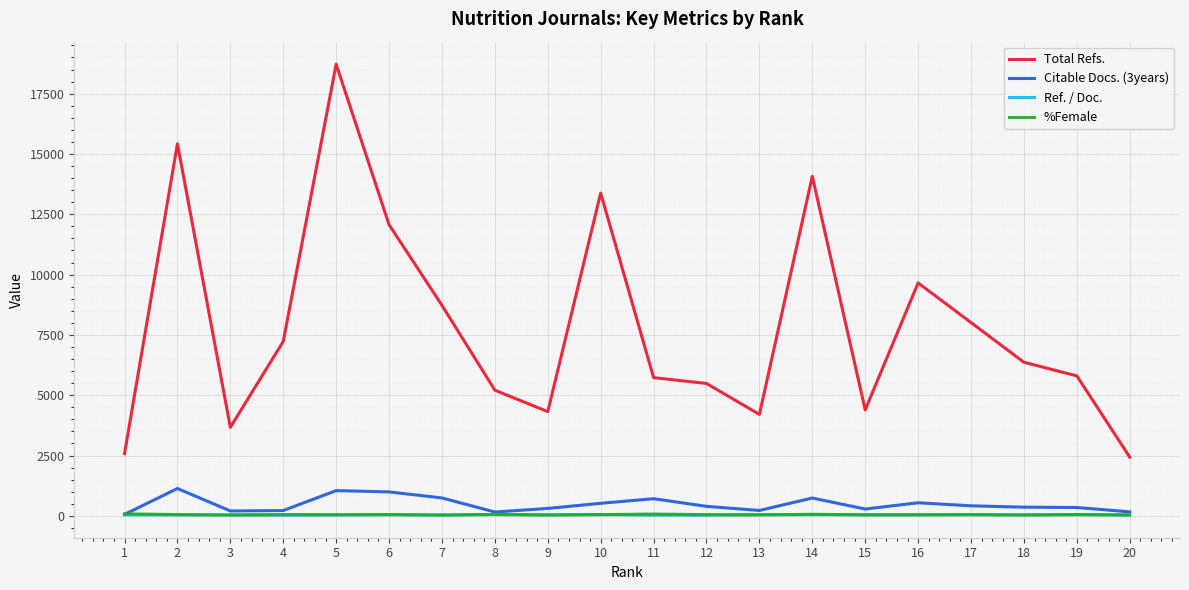

Which series has the largest total across all categories?

Total Refs.